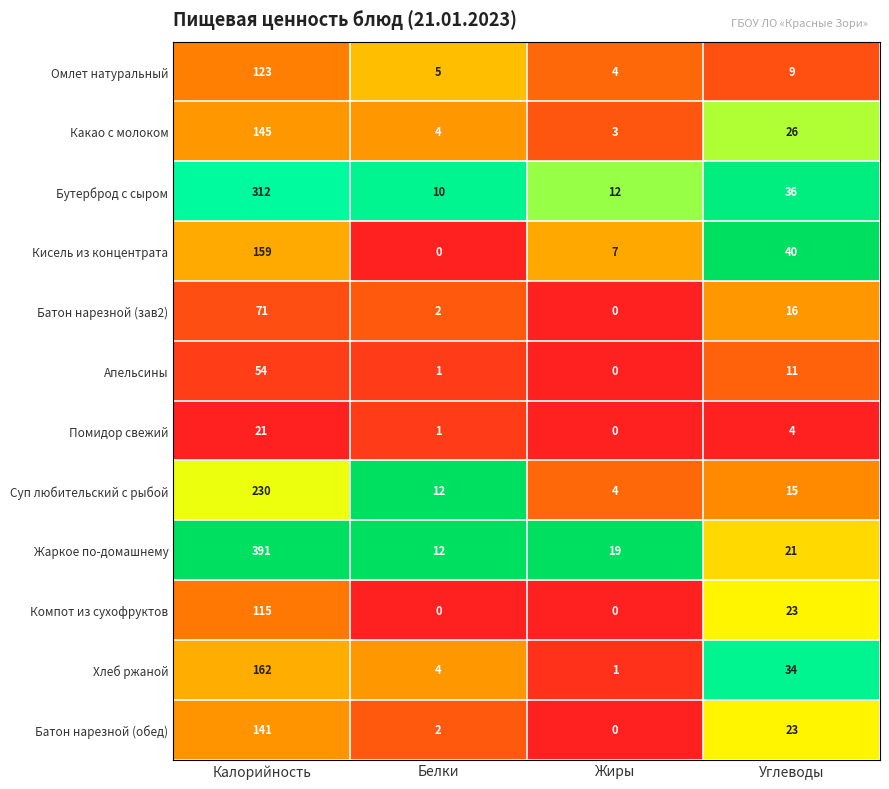

Which series has the largest total across all categories?

Жаркое по-домашнему